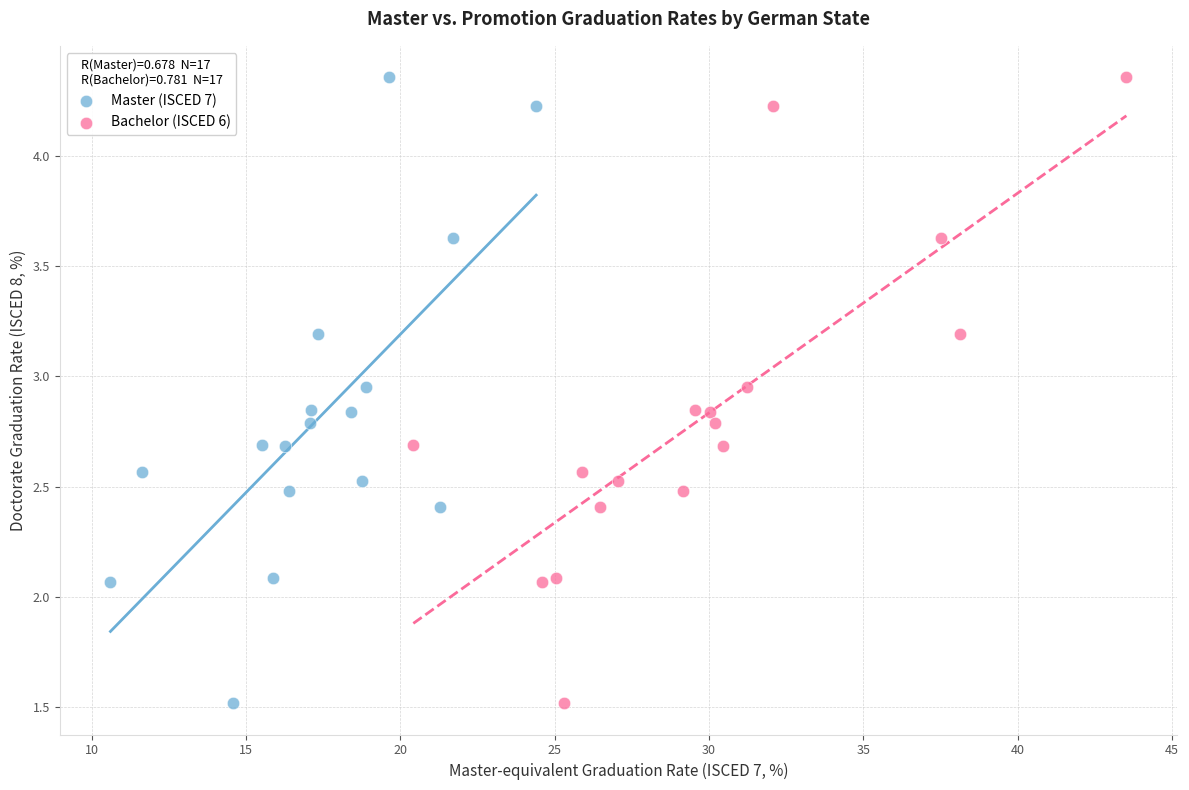

What are all the series names shown in the legend?

Master (ISCED 7), Bachelor (ISCED 6)